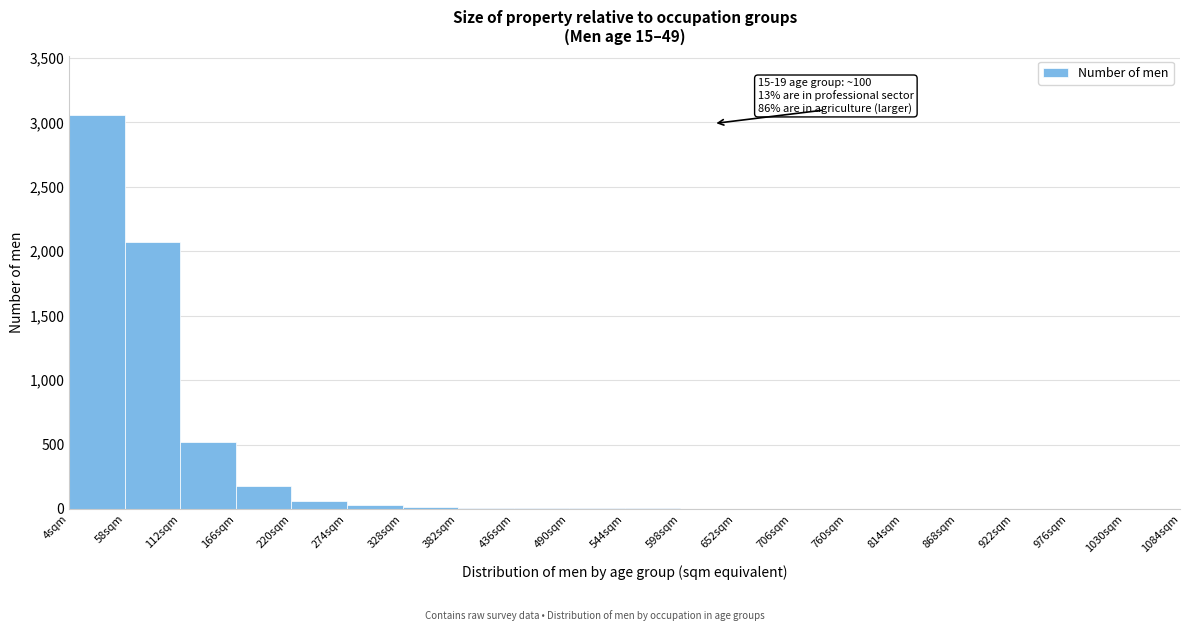

Over which range of the x-axis is the bar tallest?

4 to 58